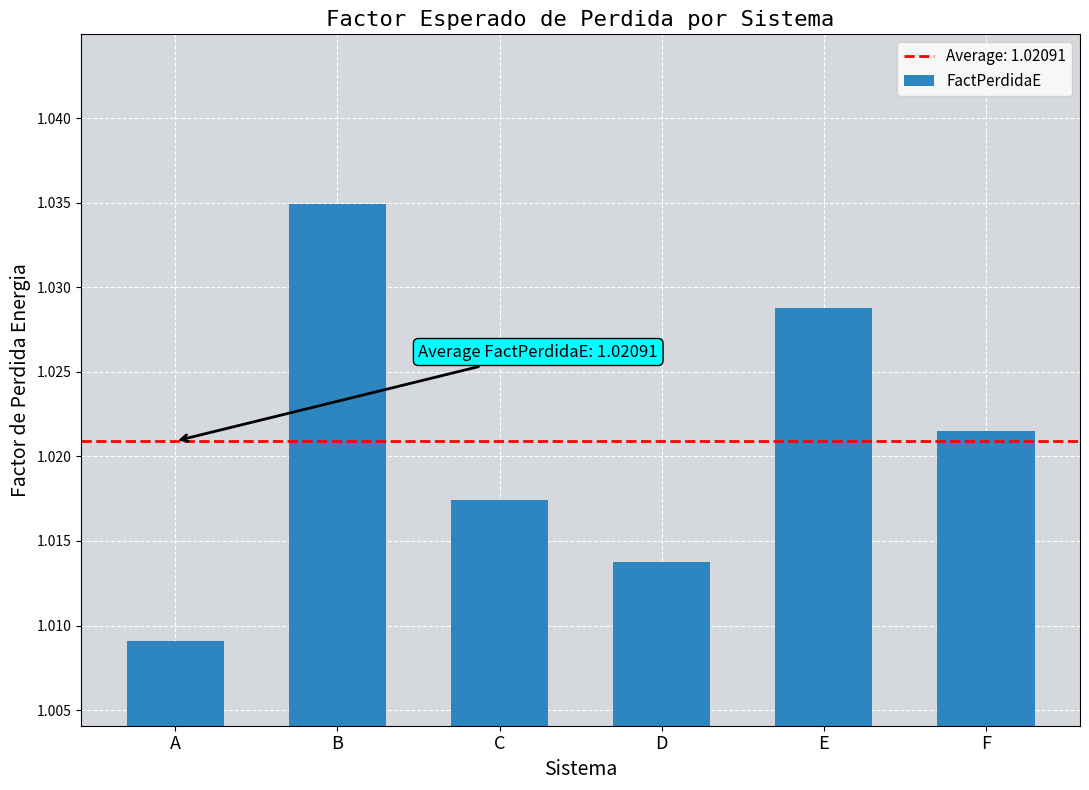

The value at D is 0.5. True or false?

False